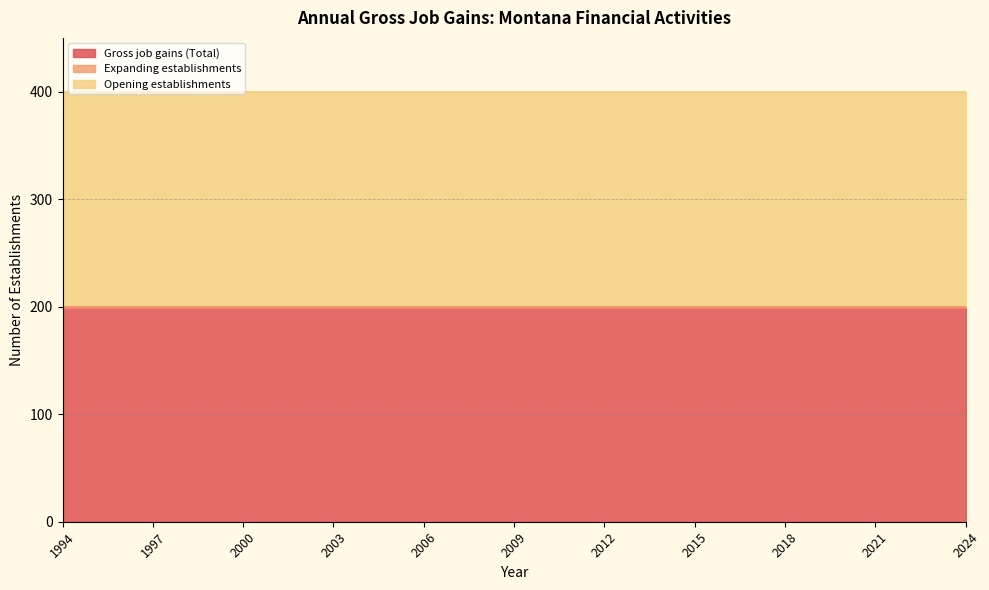

Which series changed the most between 2003 and 2006?

Gross job gains (Total)